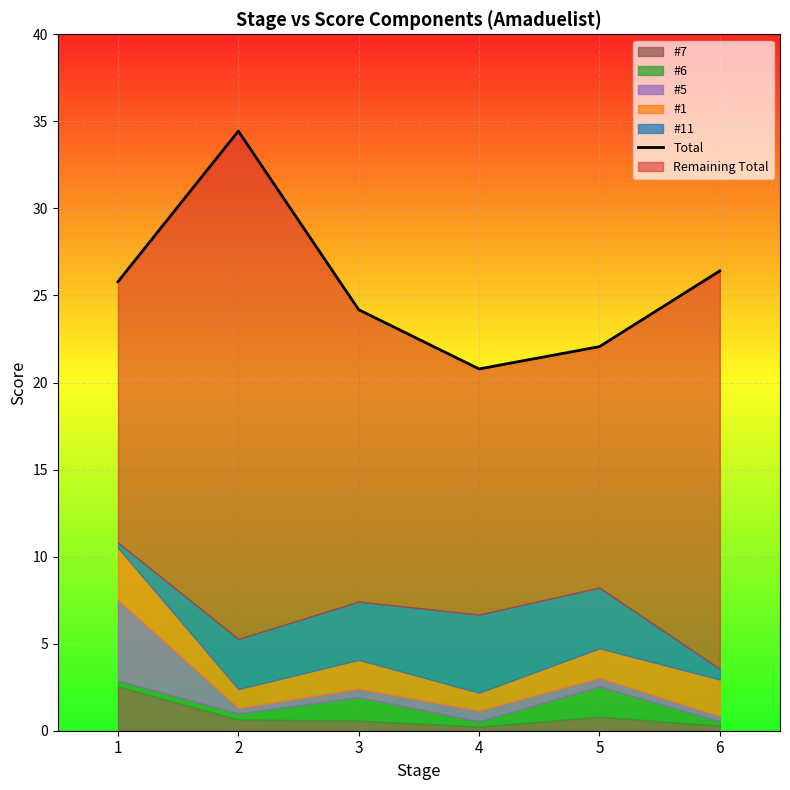

How many points are lower than both their immediate neighbors (excluding endpoints)?

1